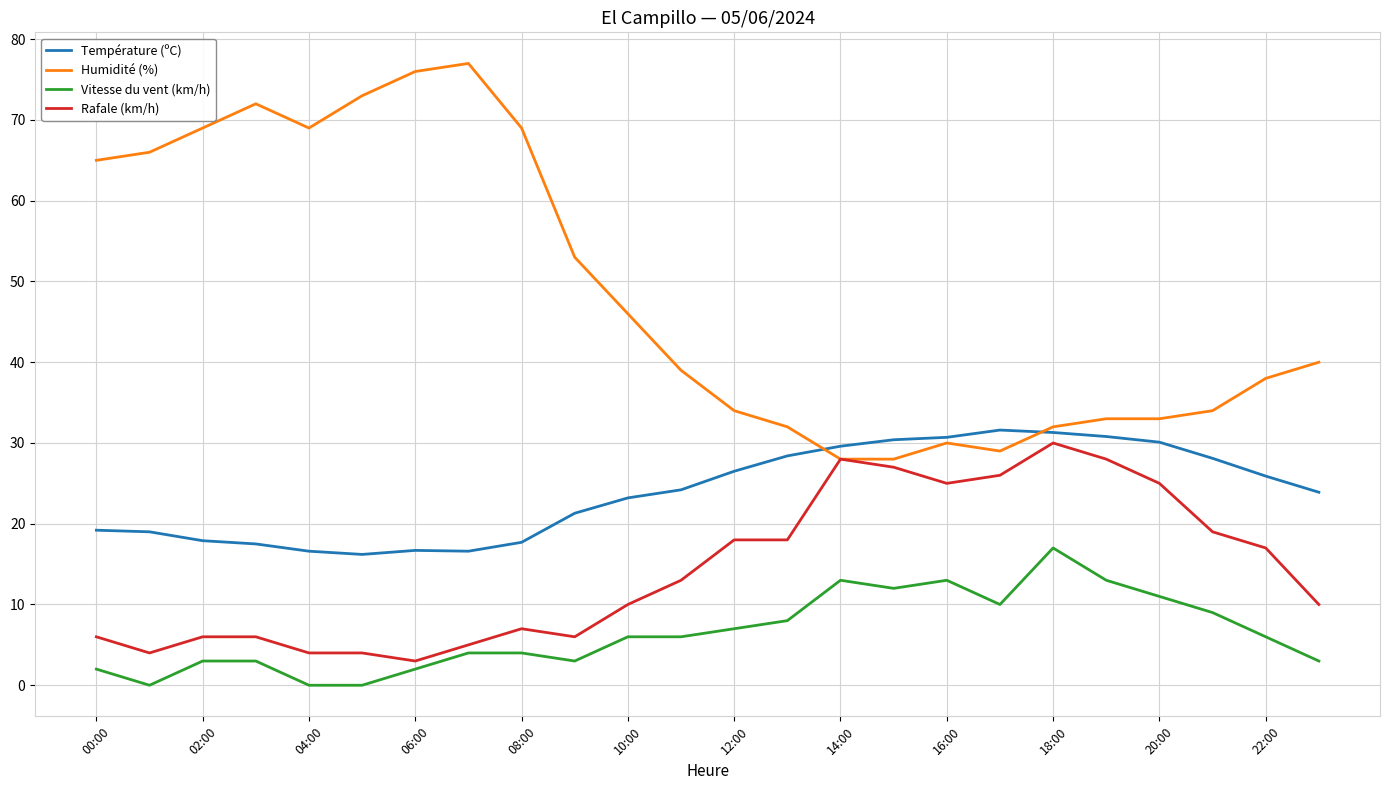

Which series has the widest spread of values?

Humidité (%)